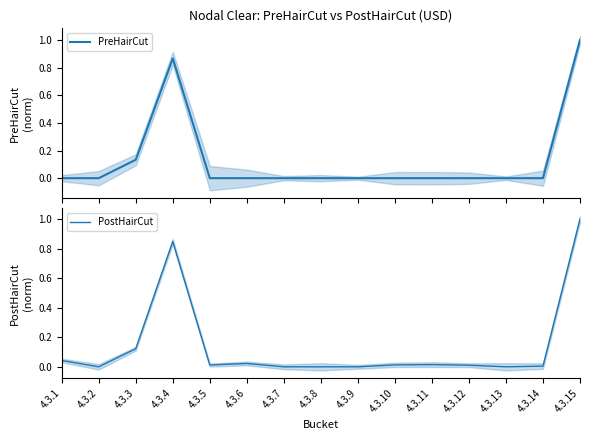

Reading left to right, extract all data points from this chart.

PreHairCut: 0.0	0.0	0.1	0.9	0.0	0.0	0.0	0.0	0.0	0.0	0.0	0.0	0.0	0.0	1.0
PostHairCut: 0.0	0.0	0.1	0.9	0.0	0.0	0.0	0.0	0.0	0.0	0.0	0.0	0.0	0.0	1.0